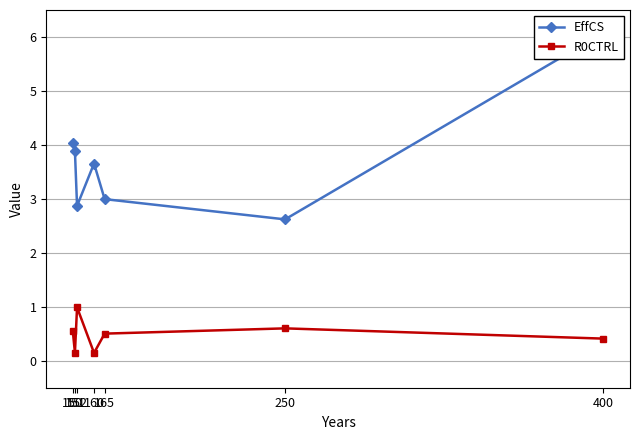

What is the value of the EffCS point at the 2nd from the left?

3.9